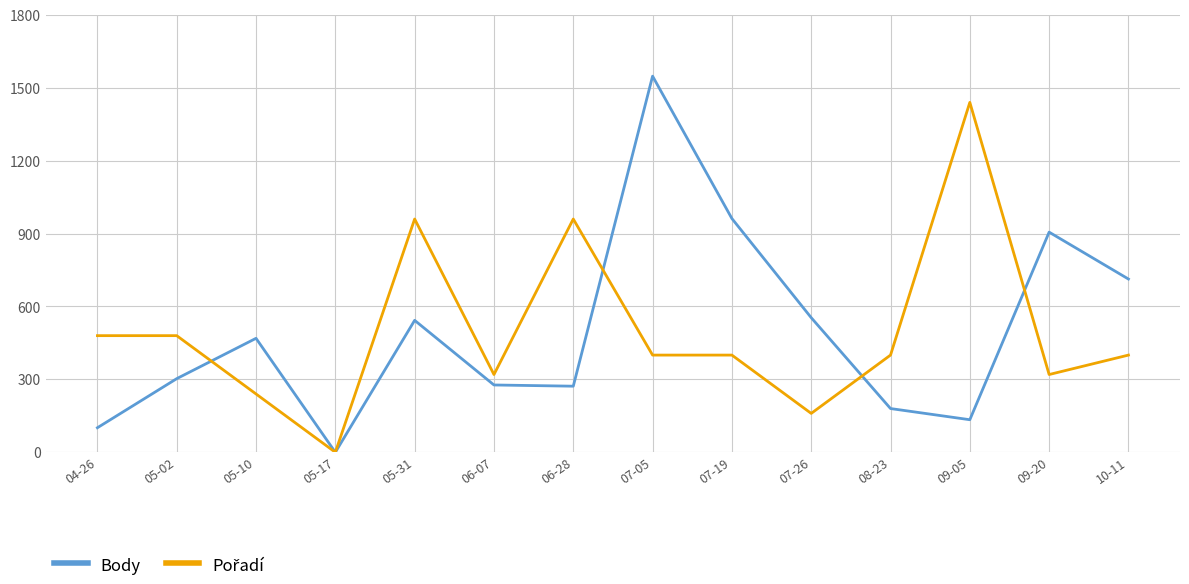

What is the sum of the Body values at 04-26 and 09-20?

1007